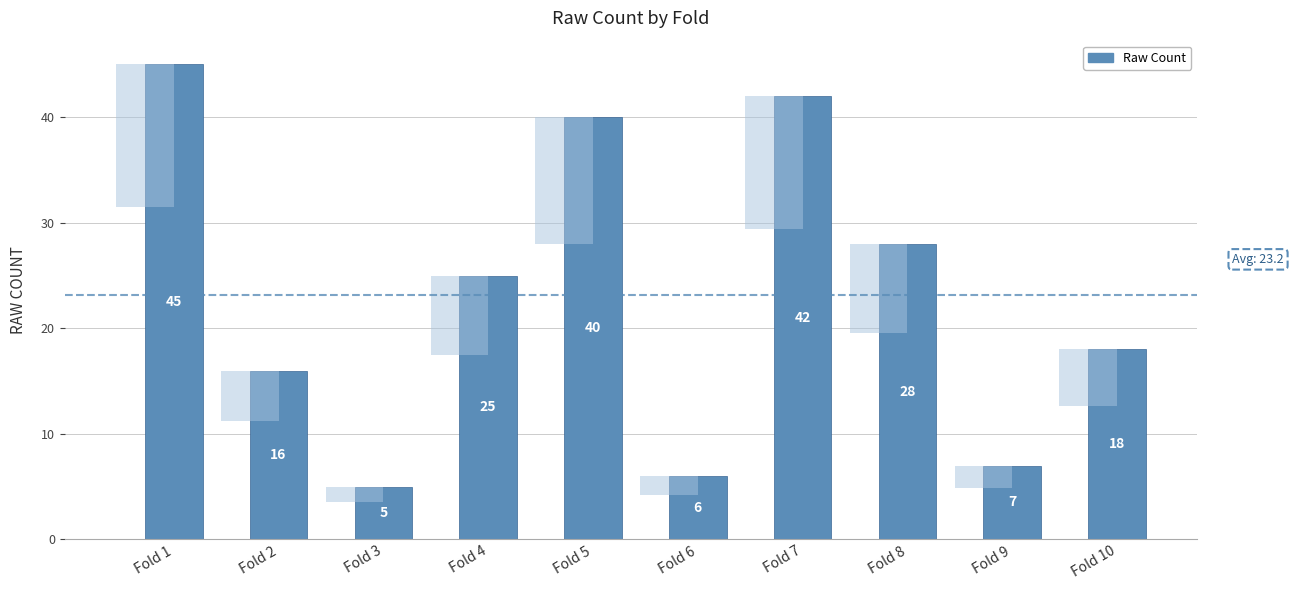

List the labels in order of value, largest first.

Fold 1, Fold 7, Fold 5, Fold 8, Fold 4, Fold 10, Fold 2, Fold 9, Fold 6, Fold 3